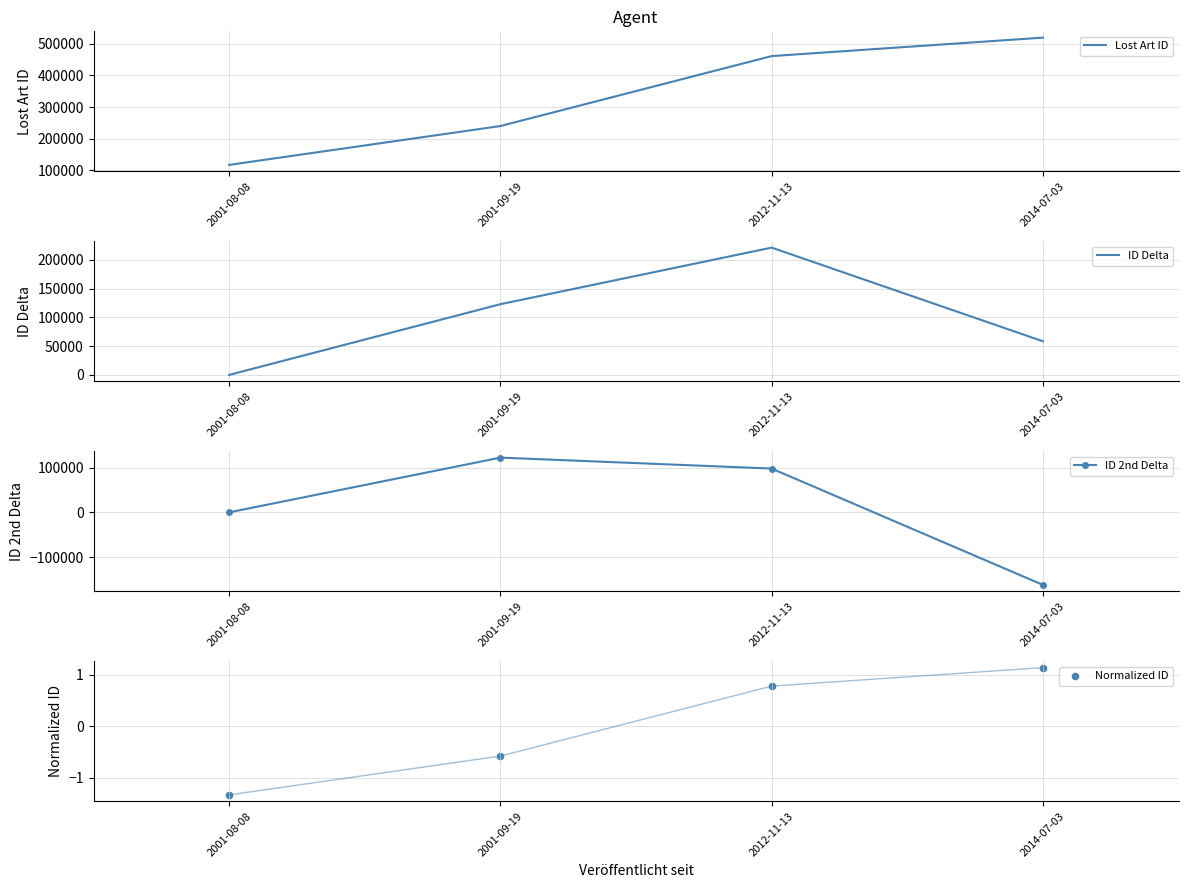

Which series has the largest total across all categories?

Lost Art ID